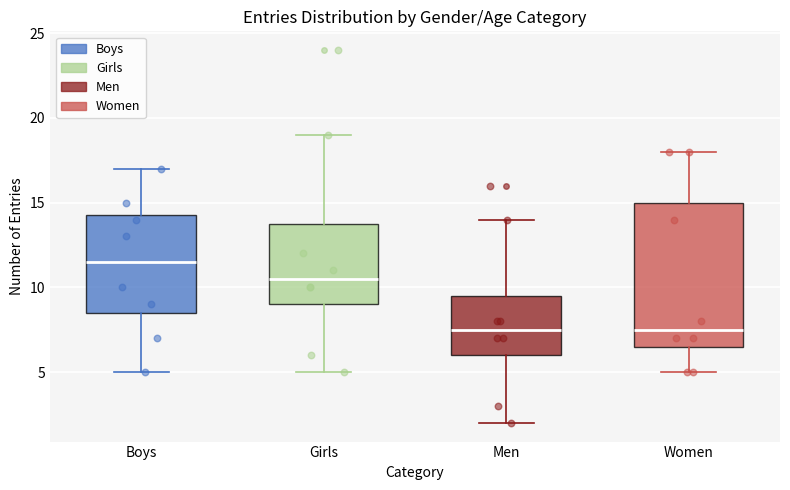

Comparing the boxes themselves (not the whiskers), which one is the tallest?

Women